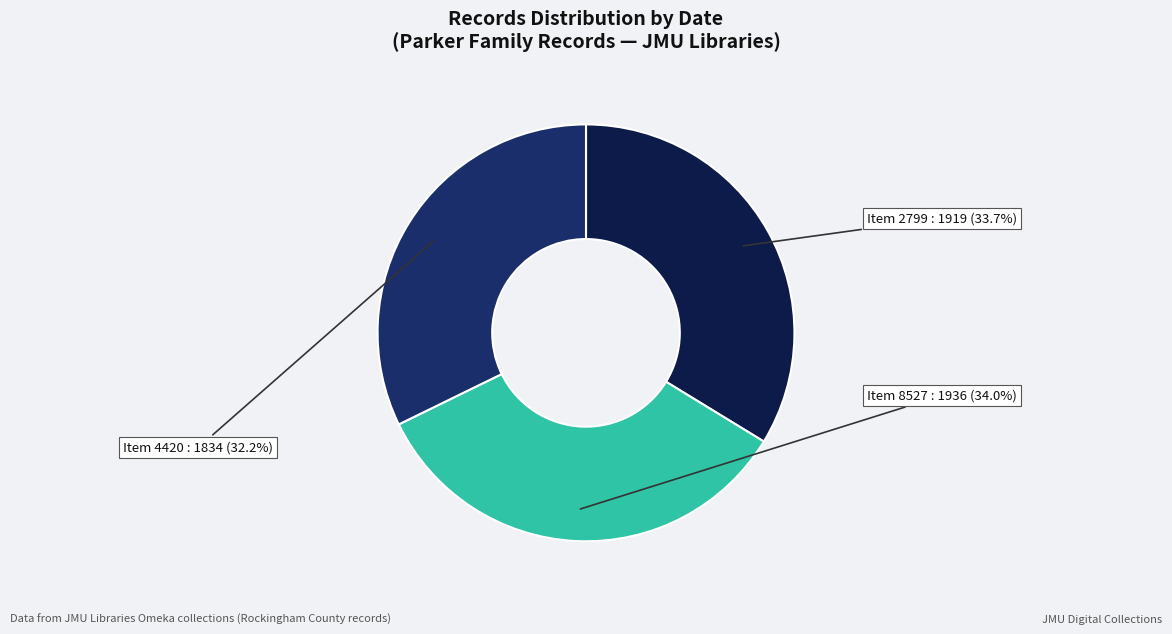

How many slices are in this pie chart?

3